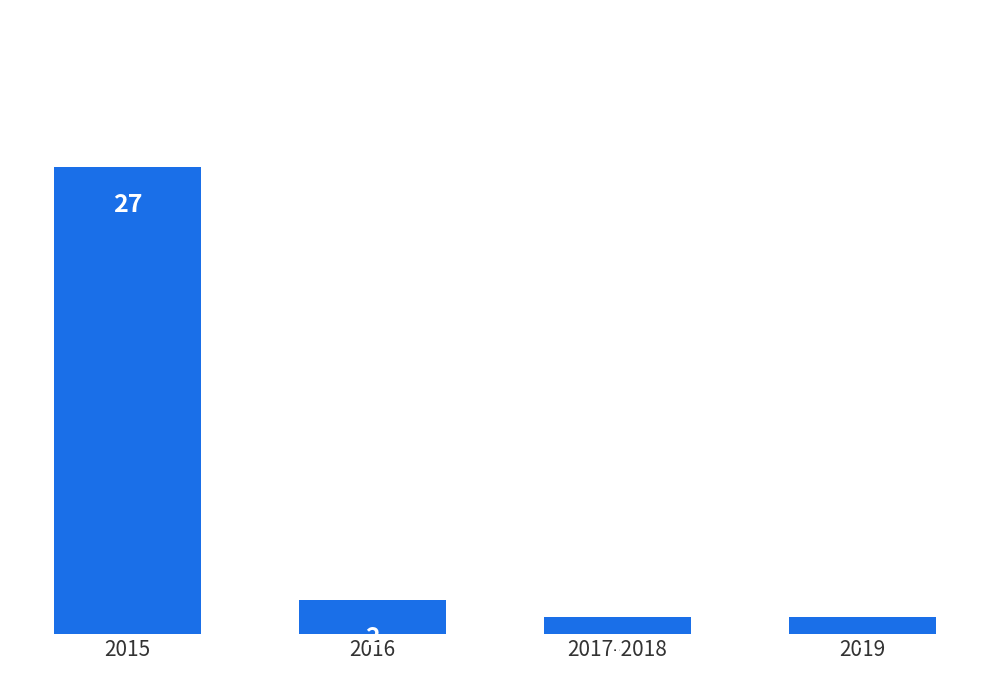

What is the minimum value shown in the chart?

1